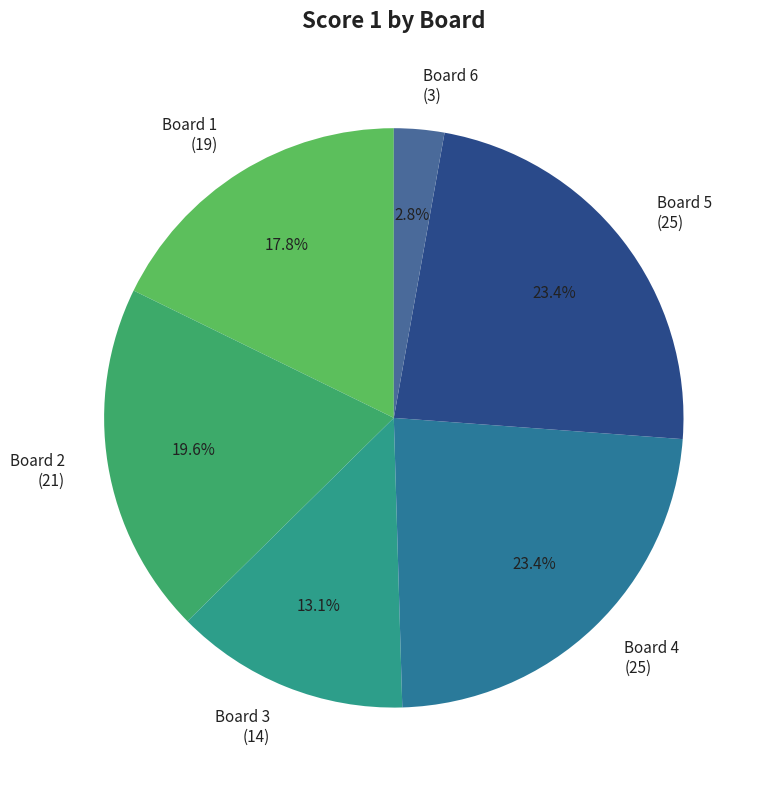

Is it true that Board 6 is 14% of the pie?

False